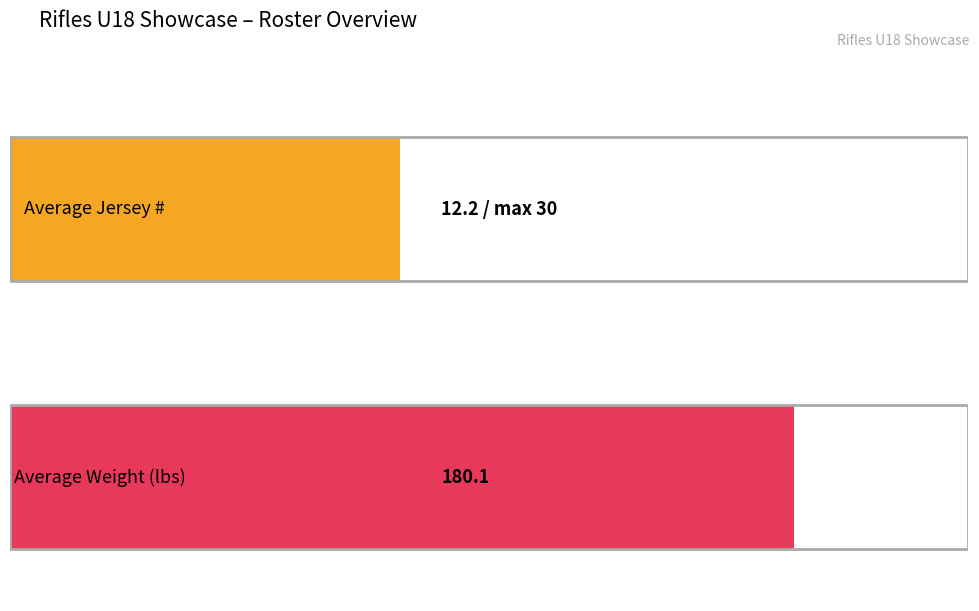

What is the maximum value for Jersey #?

30